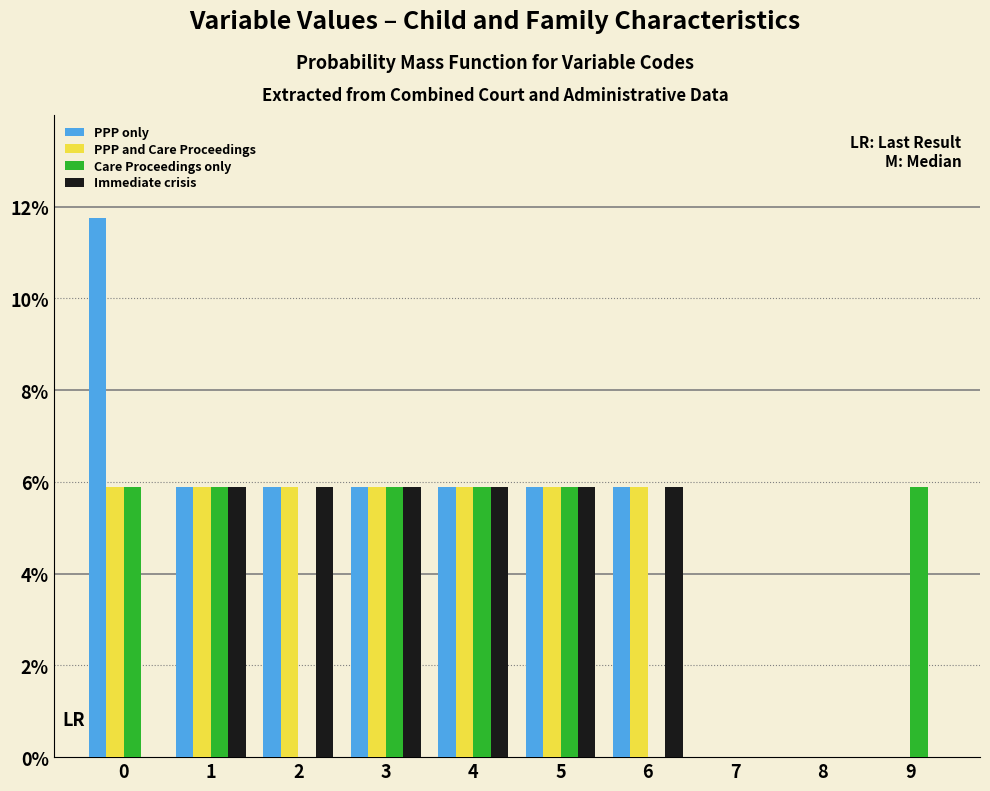

What is the total value across all series at 0?

23.5